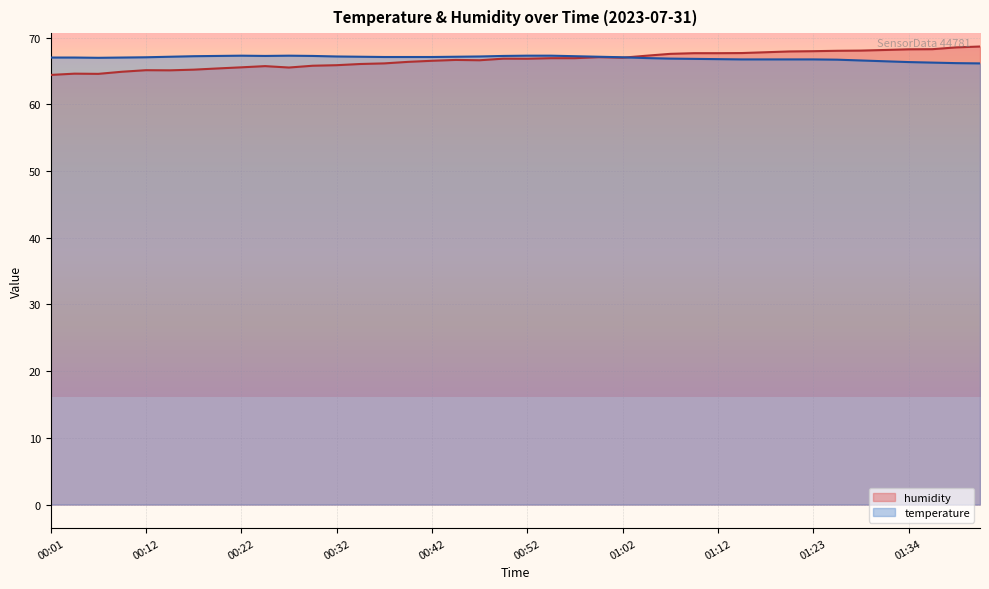

True or false: temperature has a value of 105.7 at 01:36.

False